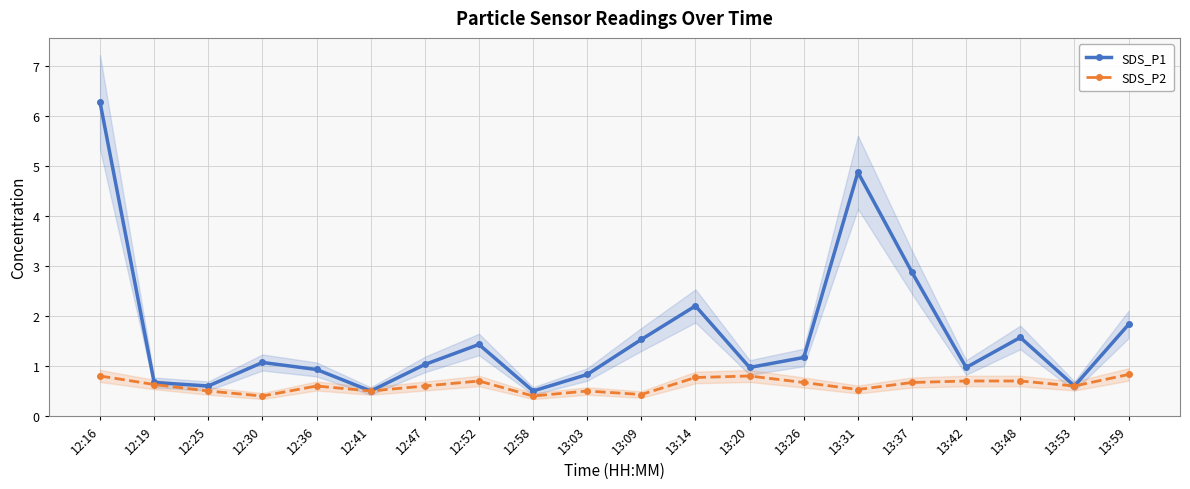

Is it true that SDS_P2 equals 0.8 at 13:31?

False